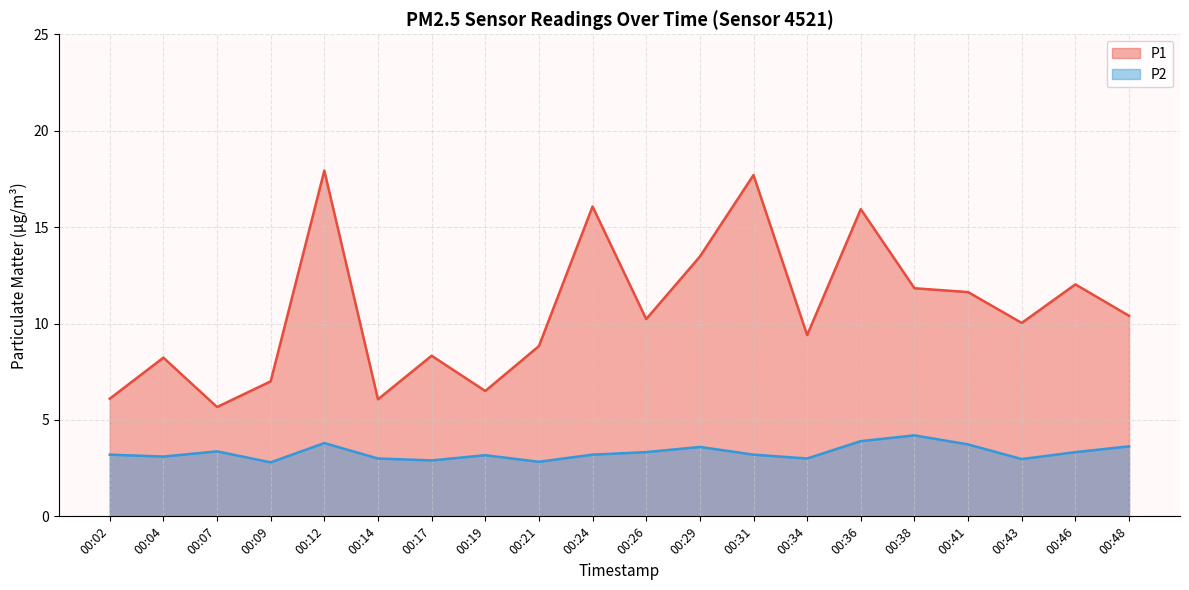

Where is the first local maximum for P2?

00:07